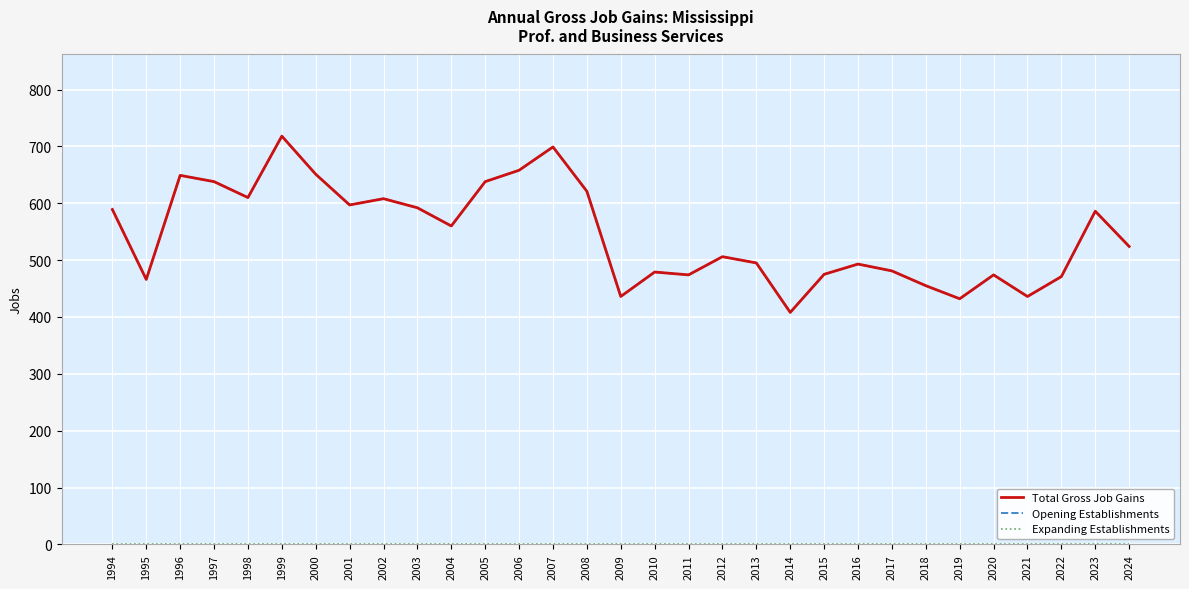

The Total Gross Job Gains series shows 471 at 2022. True or false?

True